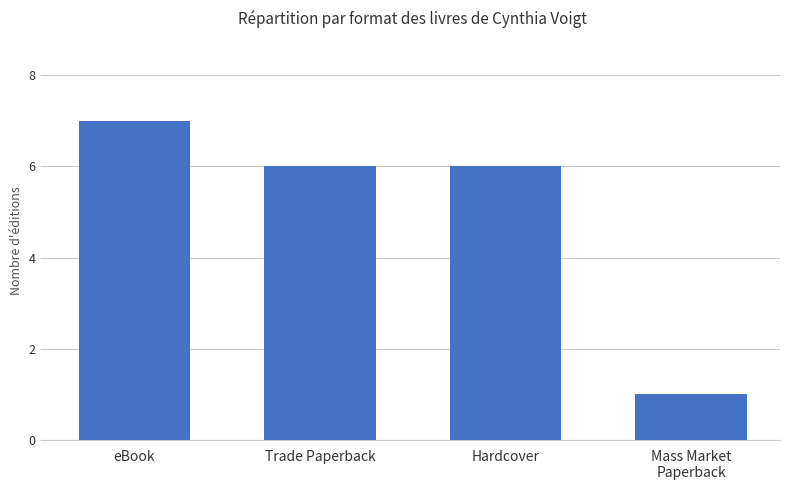

At which category does the chart reach its peak across all series?

eBook